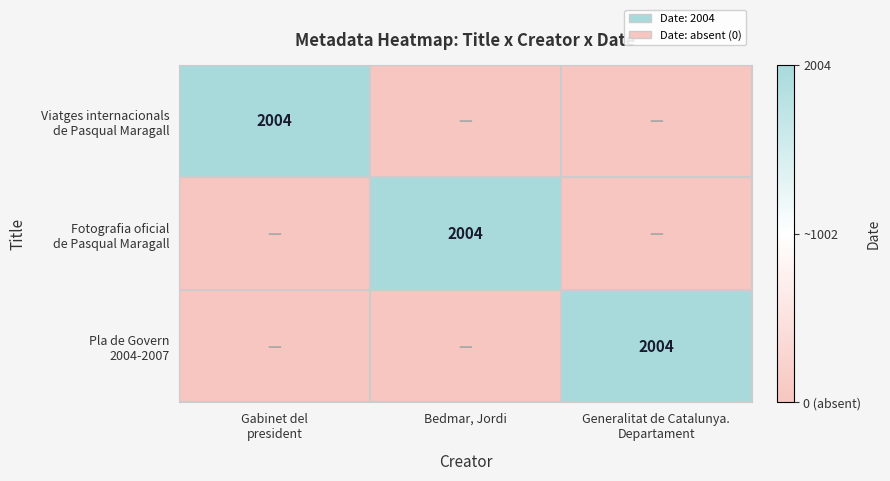

What is the difference between the maximum and minimum values in the Fotografia oficial de Pasqual Maragall series?

2004